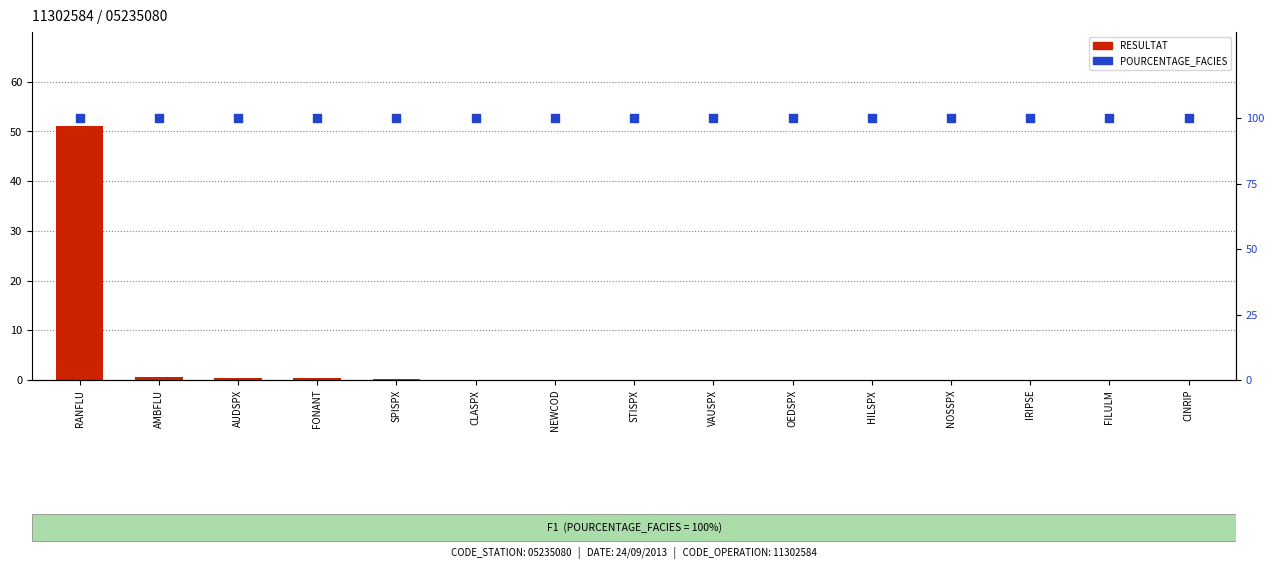

Which series has the largest Y range (max minus min)?

RESULTAT